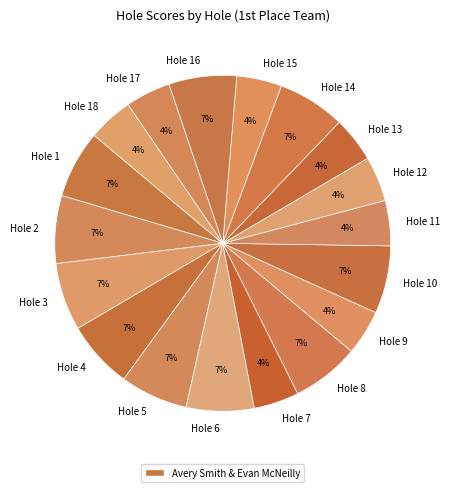

Is the sum of Hole 18 and Hole 6 greater than half?

No